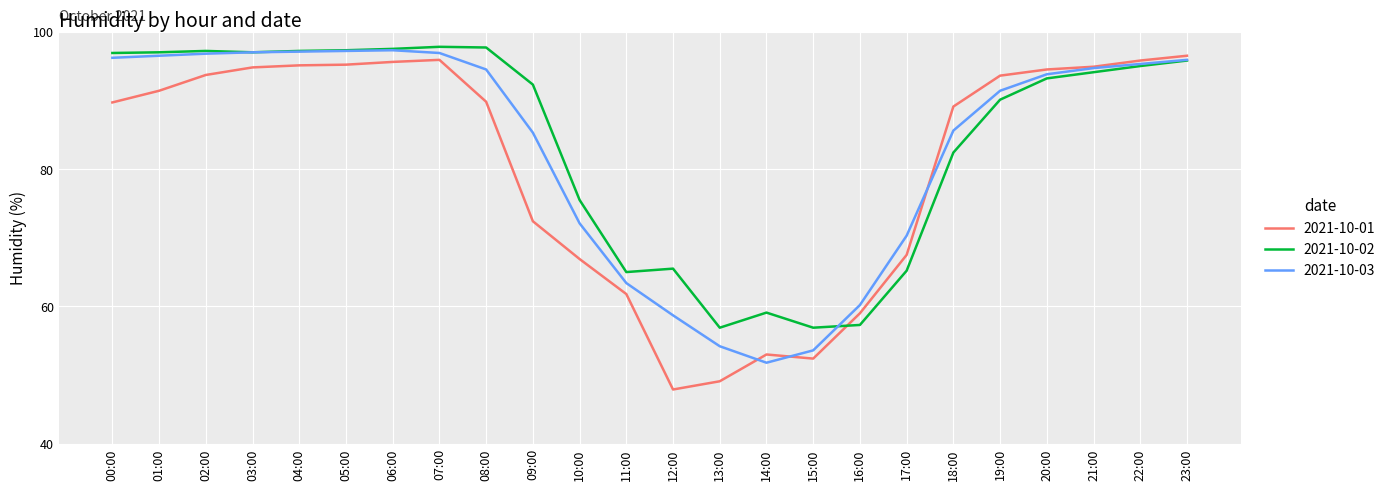

What position from the right is 04:00?

20